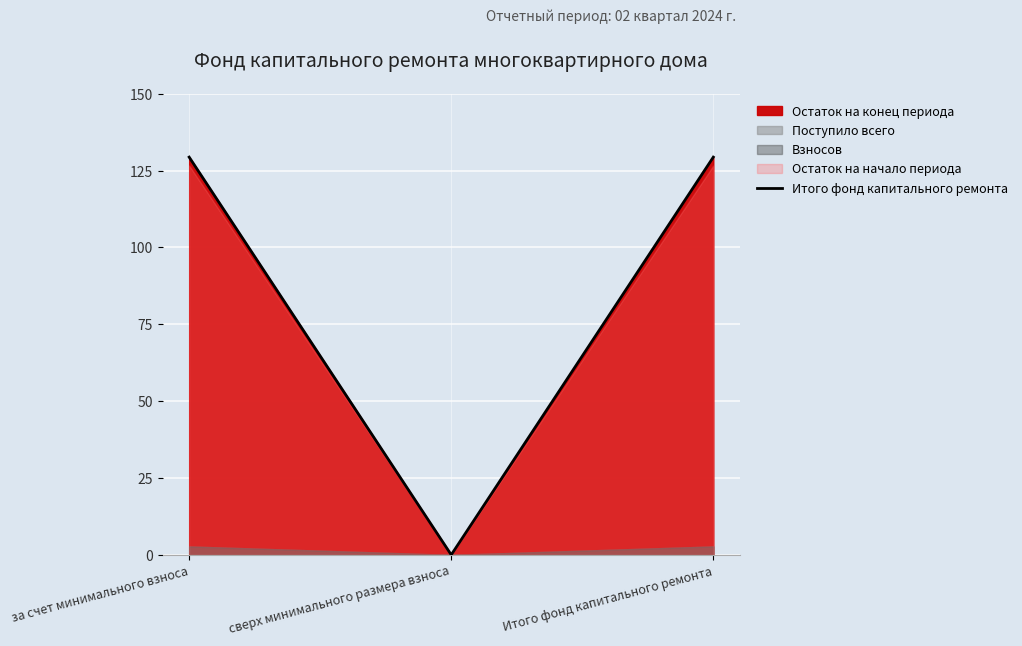

Reading right to left, list all the values displayed in this chart.

129.4	0.0	129.4